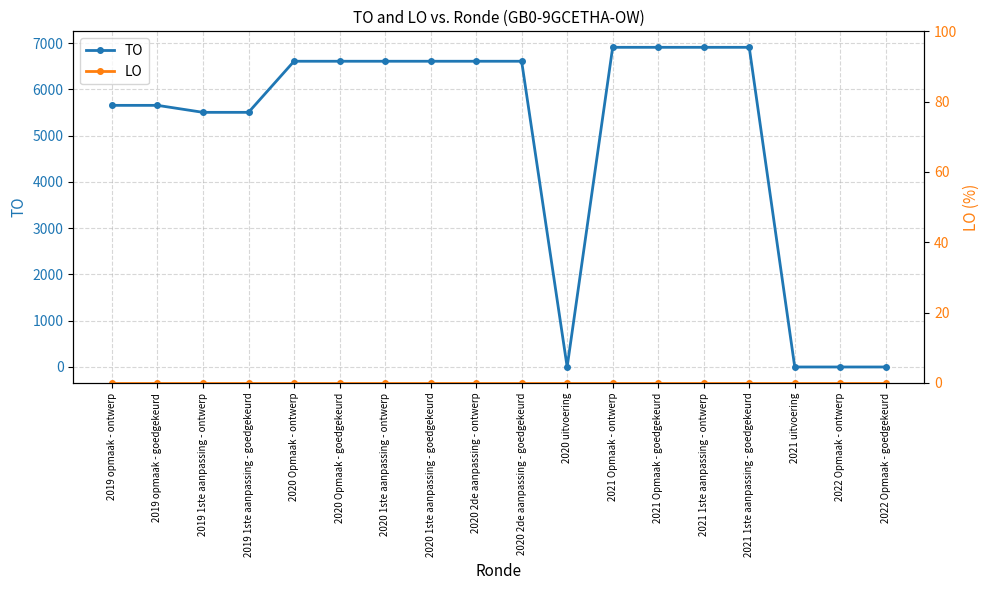

True or false: LO has a value of 0 at 2021 1ste aanpassing - ontwerp.

True